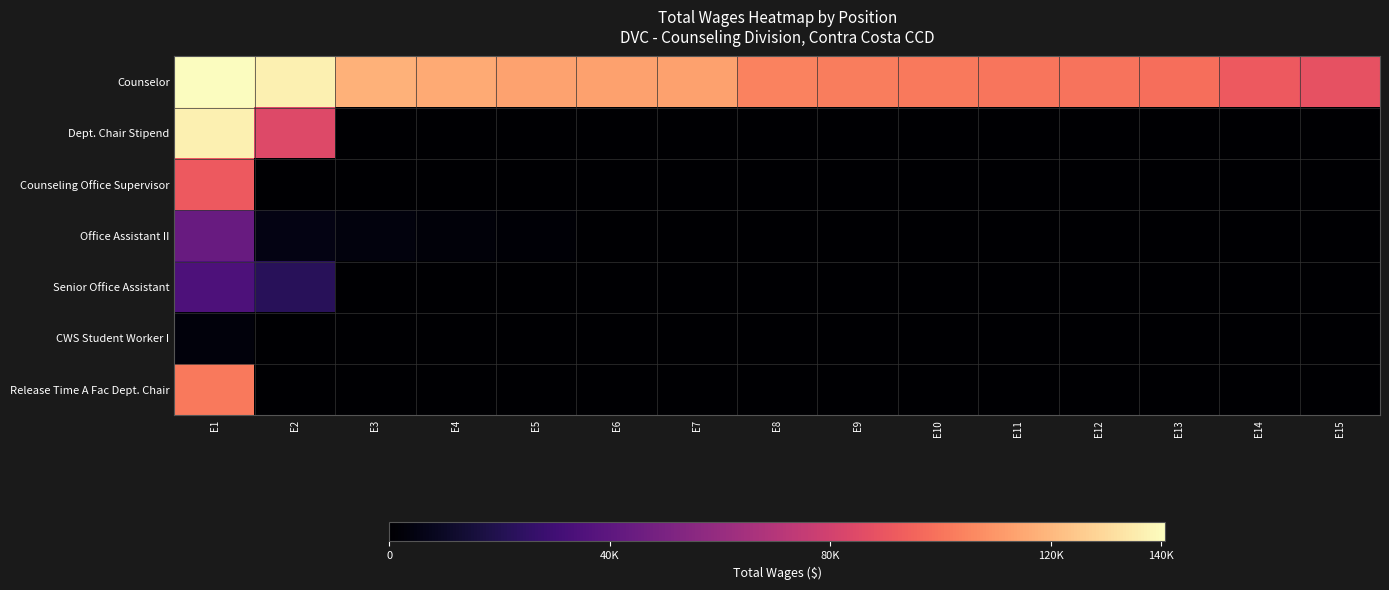

At how many categories does at least one series exceed 31420?

15